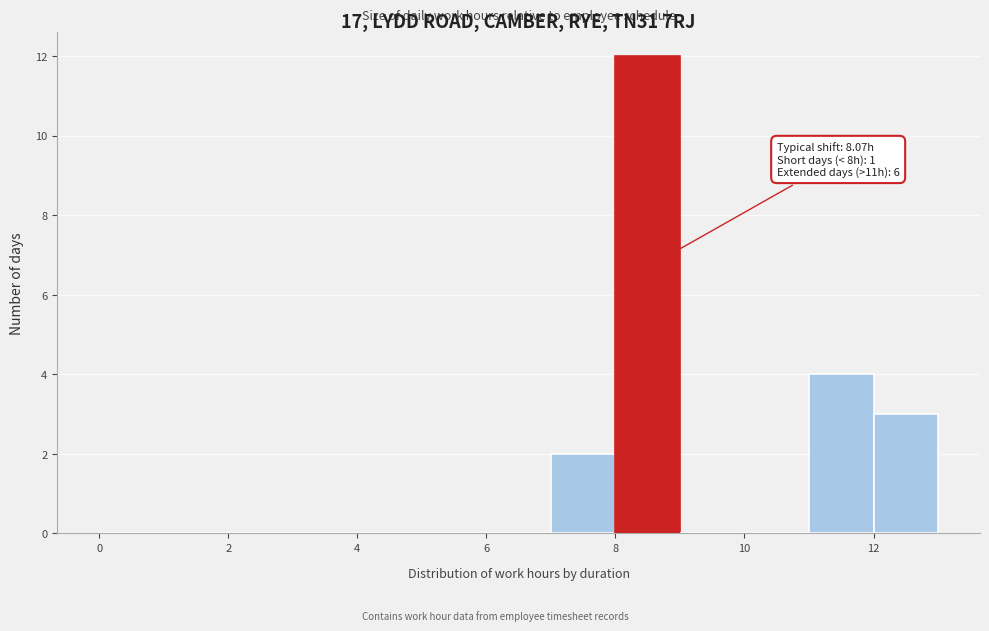

Which range on the x-axis has the tallest bar?

8 to 9